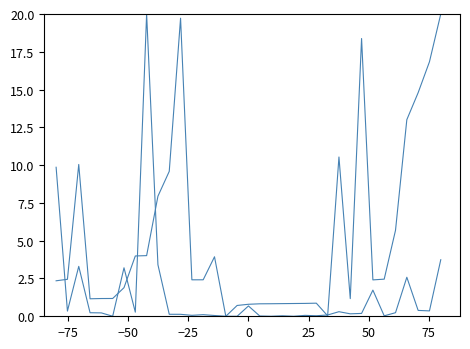

Is this an area chart (filled region under the line)?

No